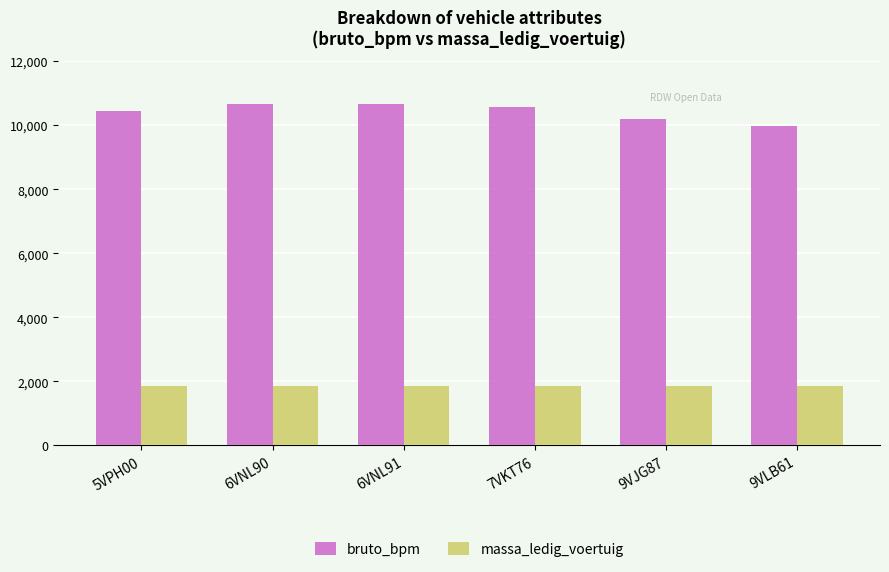

How many bruto_bpm values are between 10204 and 10653?

5